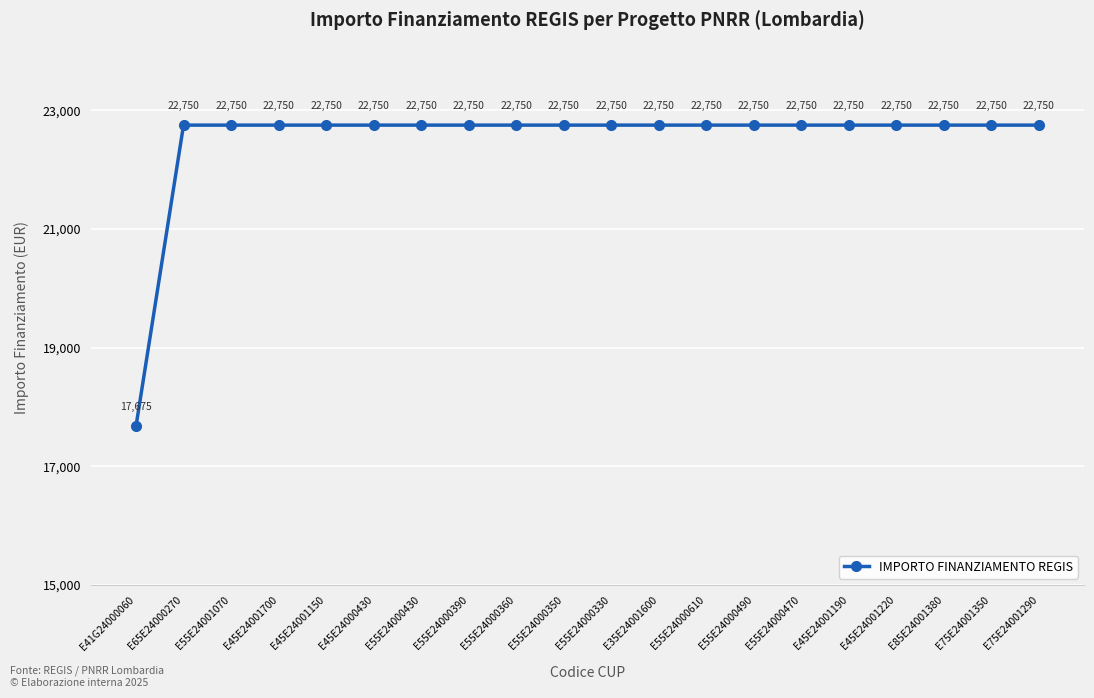

What is the label of the 13th point from the right?

E55E24000390